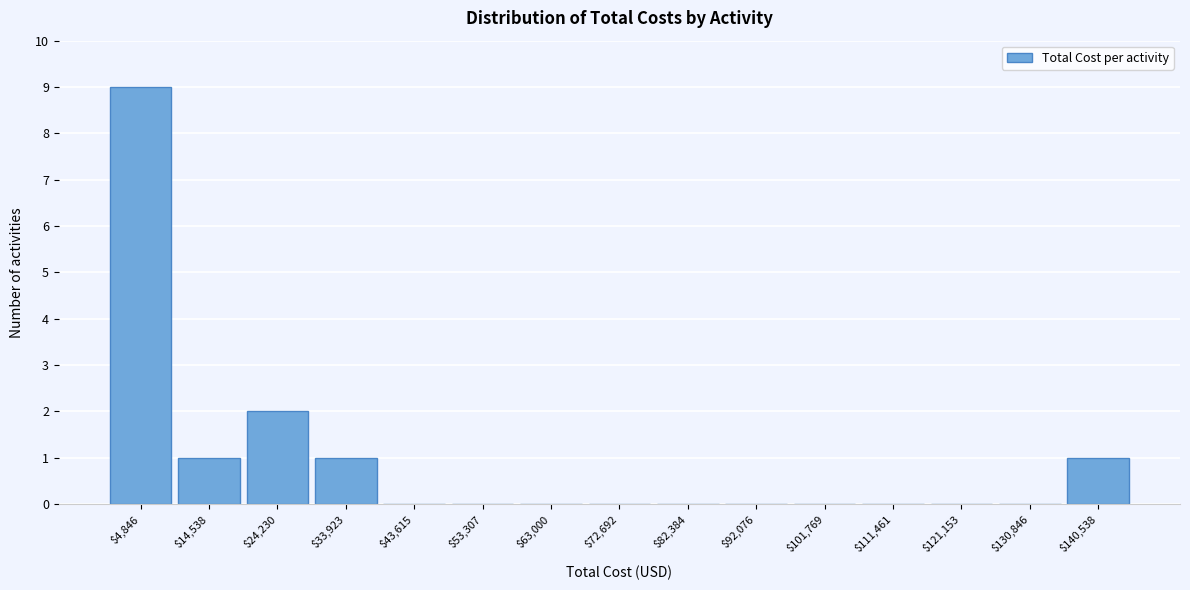

Which range on the x-axis has the tallest bar?

0 to 10000